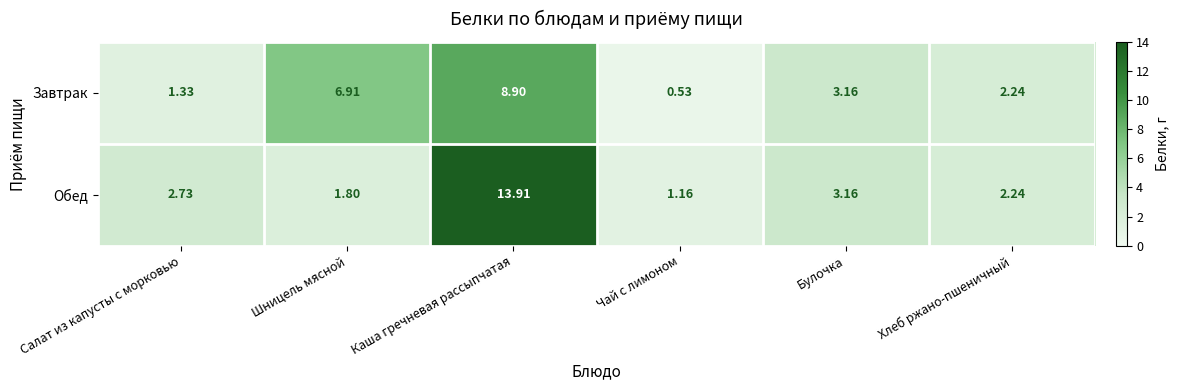

Which series has the largest range (max minus min)?

Обед